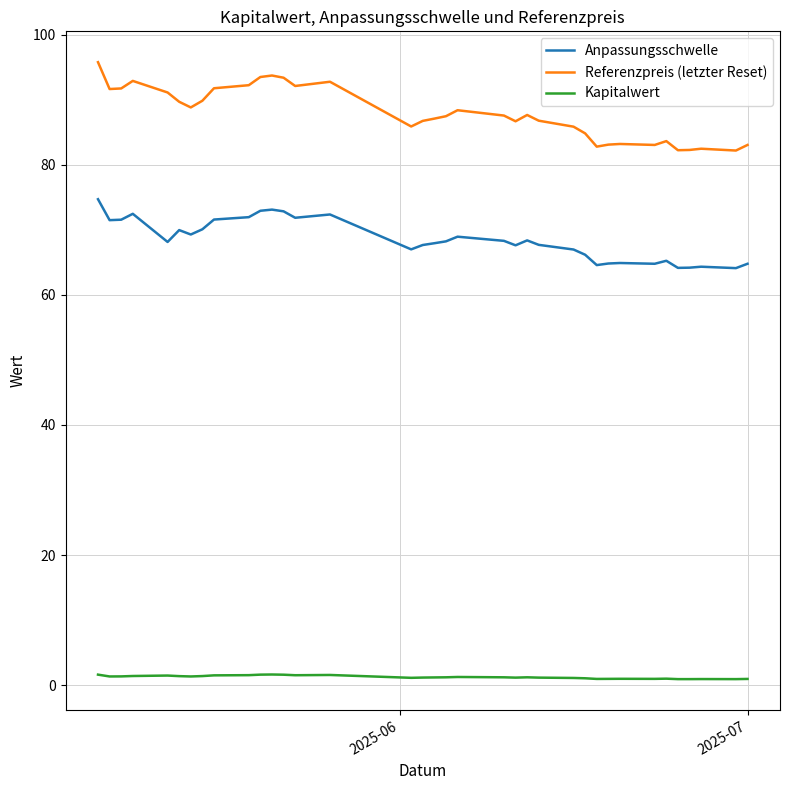

Which series has the largest range (max minus min)?

Referenzpreis (letzter Reset)